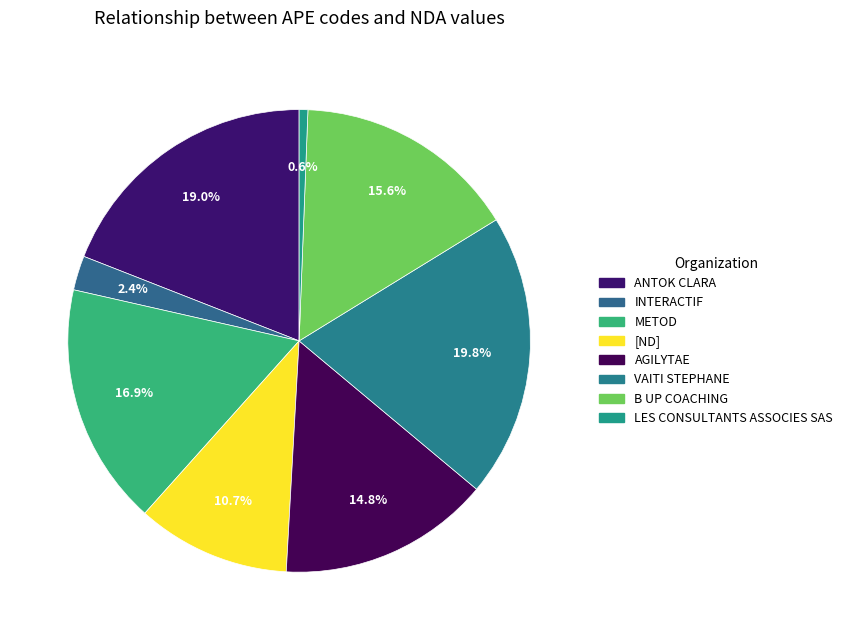

What is the largest slice in the pie chart?

VAITI STEPHANE